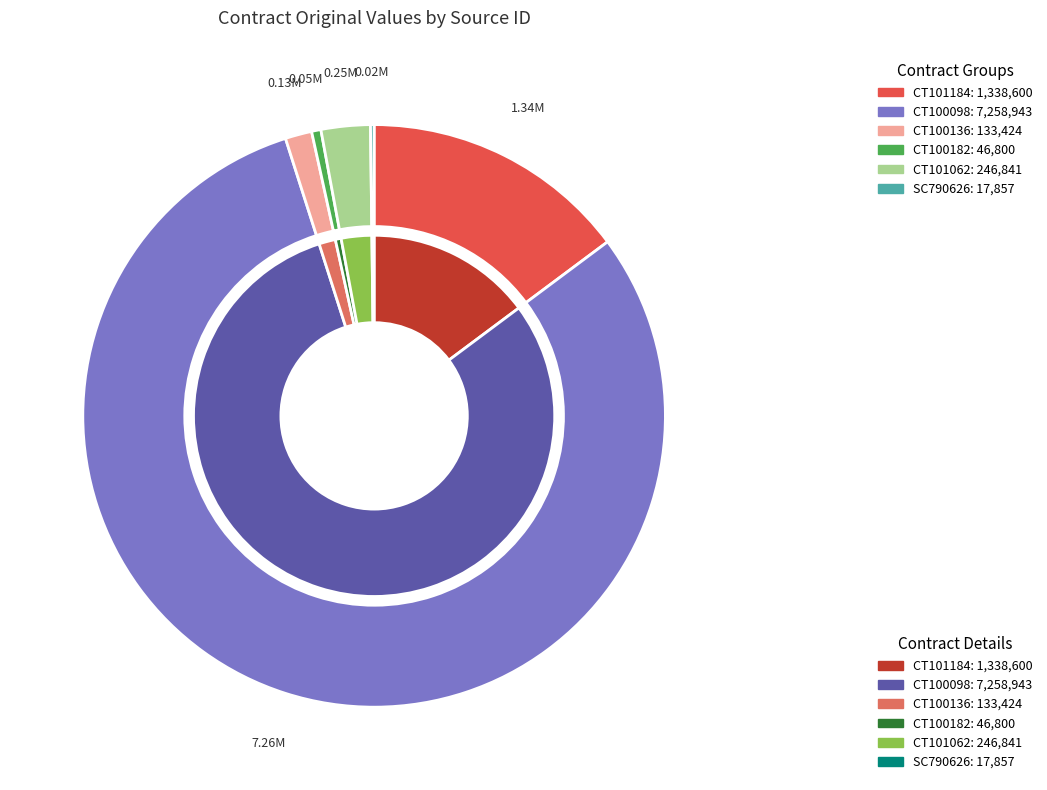

Count the number of slices in the pie.

6